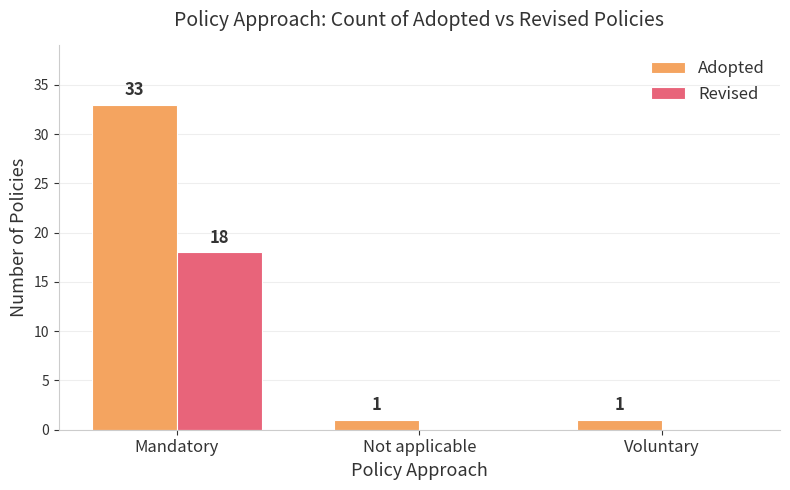

How many groups of bars are there?

3